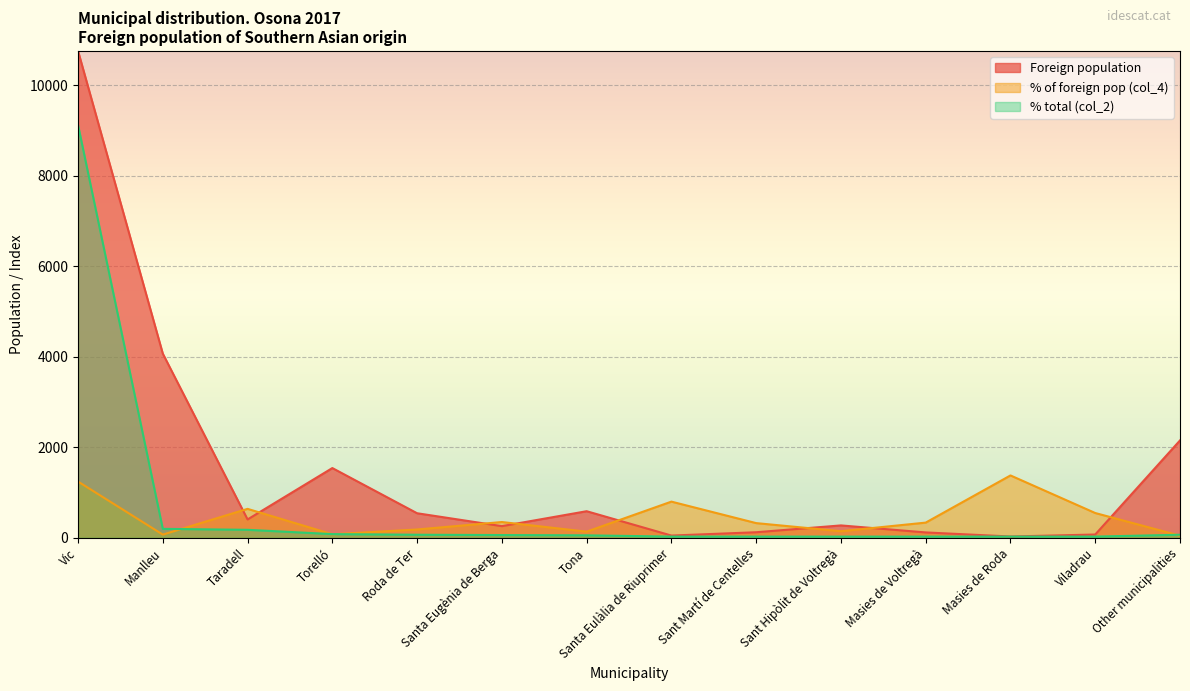

Reading left to right, extract all data points from this chart.

Foreign population: Vic=10764	Manlleu=4072	Taradell=406	Torelló=1542	Roda de Ter=543	Santa Eugènia de Berga=258	Tona=588	Santa Eulàlia de Riuprimer=50	Sant Martí de Centelles=123	Sant Hipòlit de Voltregà=274	Masies de Voltregà=119	Masies de Roda=29	Viladrau=73	Other municipalities=2153
% of foreign pop (col_4): Vic=1244	Manlleu=71	Taradell=640	Torelló=78	Roda de Ter=184	Santa Eugènia de Berga=349	Tona=136	Santa Eulàlia de Riuprimer=800	Sant Martí de Centelles=325	Sant Hipòlit de Voltregà=146	Masies de Voltregà=336	Masies de Roda=1379	Viladrau=548	Other municipalities=46
% total (col_2): Vic=9127	Manlleu=198	Taradell=177	Torelló=82	Roda de Ter=68	Santa Eugènia de Berga=61	Tona=55	Santa Eulàlia de Riuprimer=27	Sant Martí de Centelles=27	Sant Hipòlit de Voltregà=27	Masies de Voltregà=27	Masies de Roda=27	Viladrau=27	Other municipalities=68